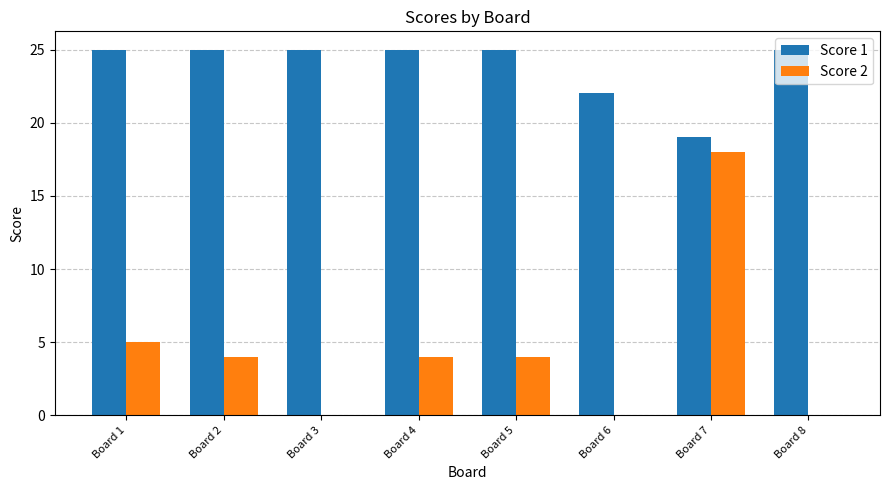

The Score 2 series shows -10 at Board 6. True or false?

False